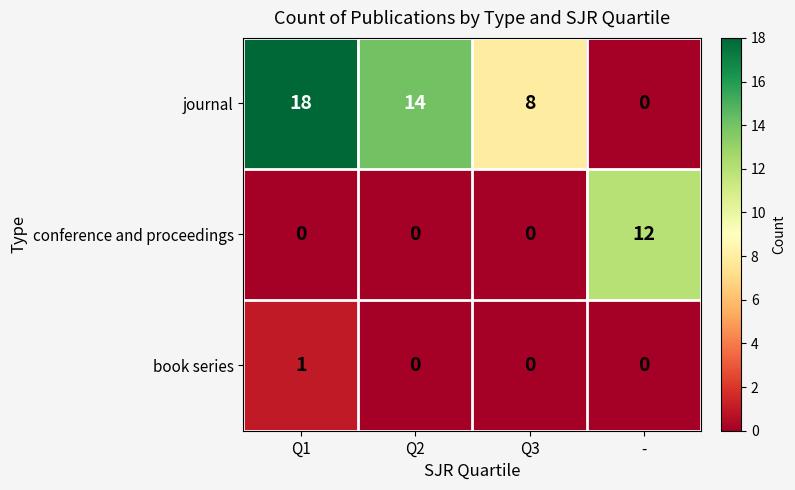

What is the difference between the maximum and minimum values in the journal series?

18